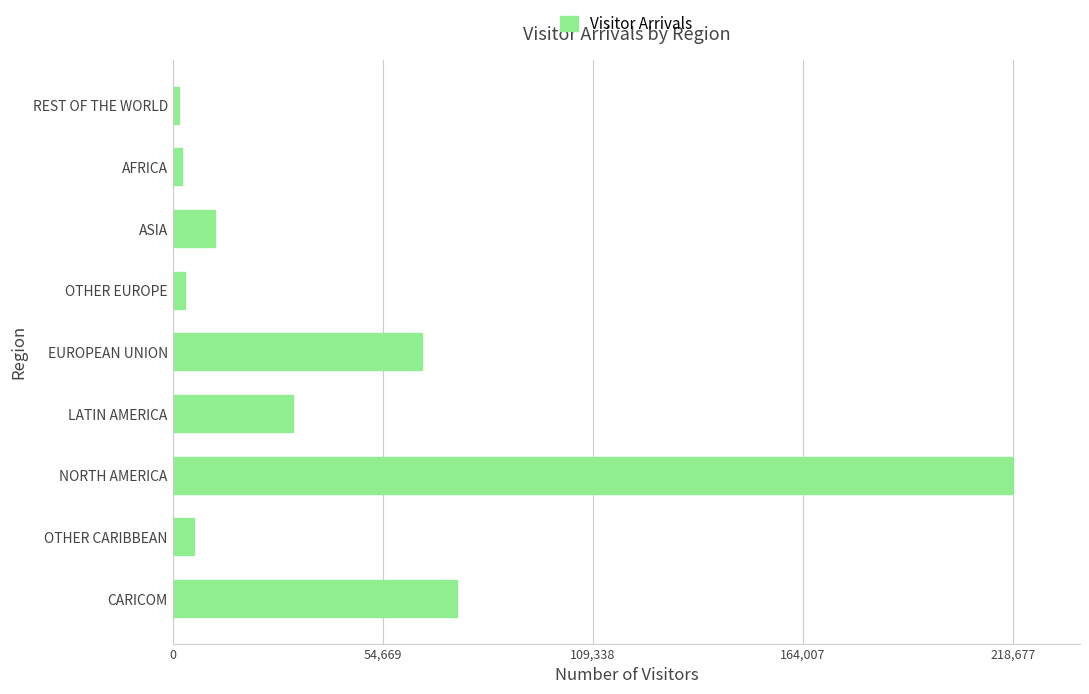

True or false: the data shows 64877 at EUROPEAN UNION.

True